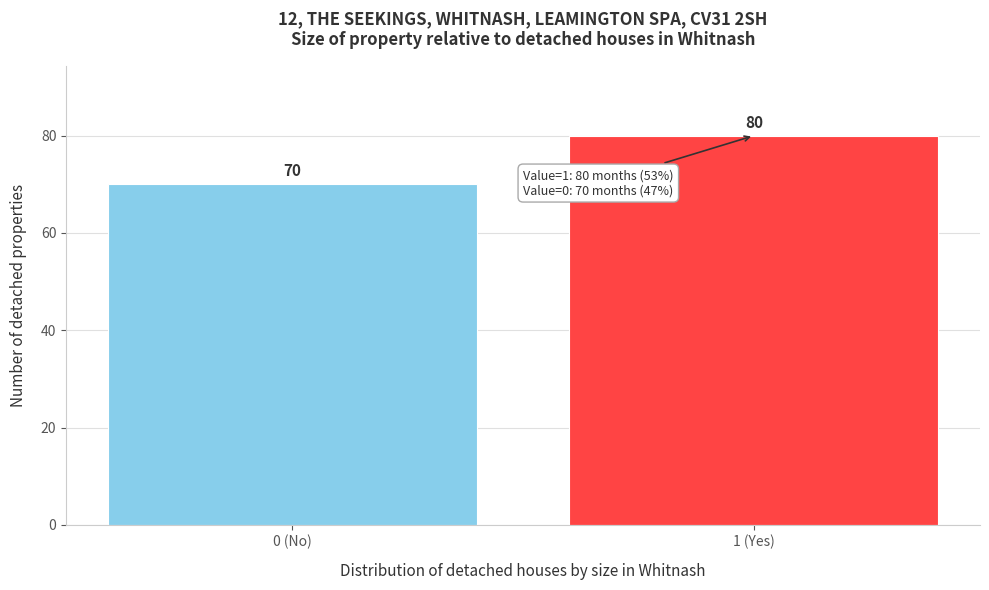

Reading right to left, what are all the values shown in this chart?

80	70